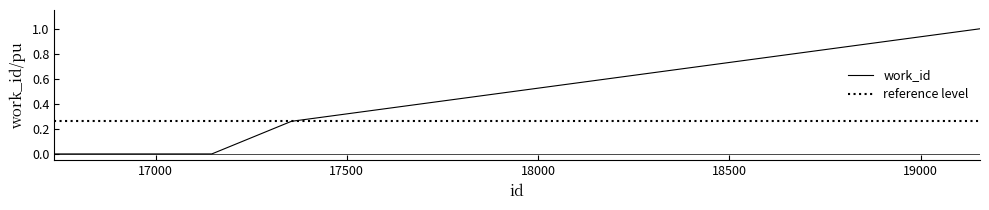

True or false: there are more than 0 points higher than both neighbors.

False